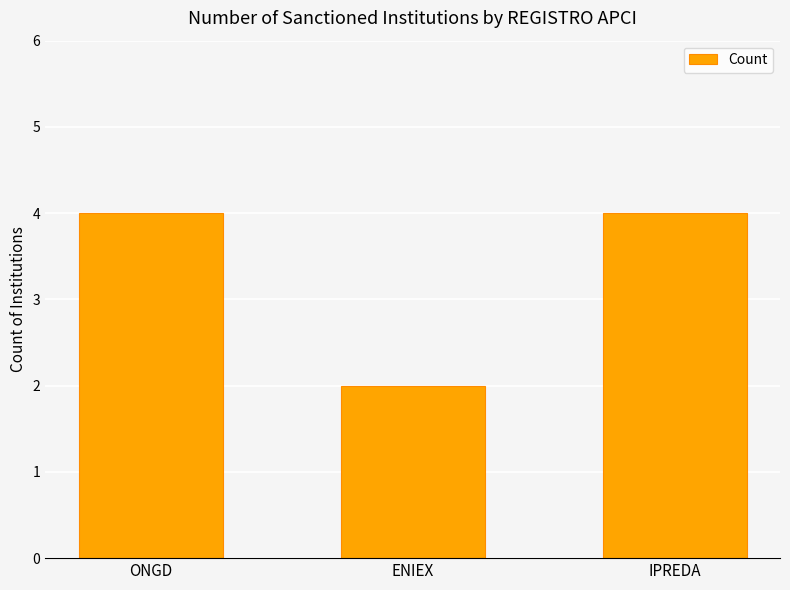

Which has a higher value, IPREDA or ENIEX?

IPREDA